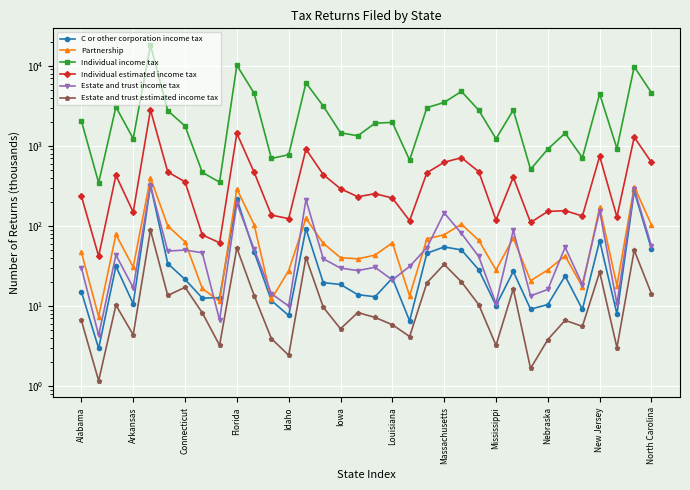

List the labels in order of Estate and trust income tax value, largest first.

Idaho, 32, 13, Nebraska, 30, 21, 25, 22, 33, 28, 20, New Jersey, Louisiana, Iowa, Massachusetts, Connecticut, 23, 14, 19, 17, Alabama, 15, 16, 18, 29, Florida, 27, North Carolina, 26, 24, 31, 12, Mississippi, Arkansas